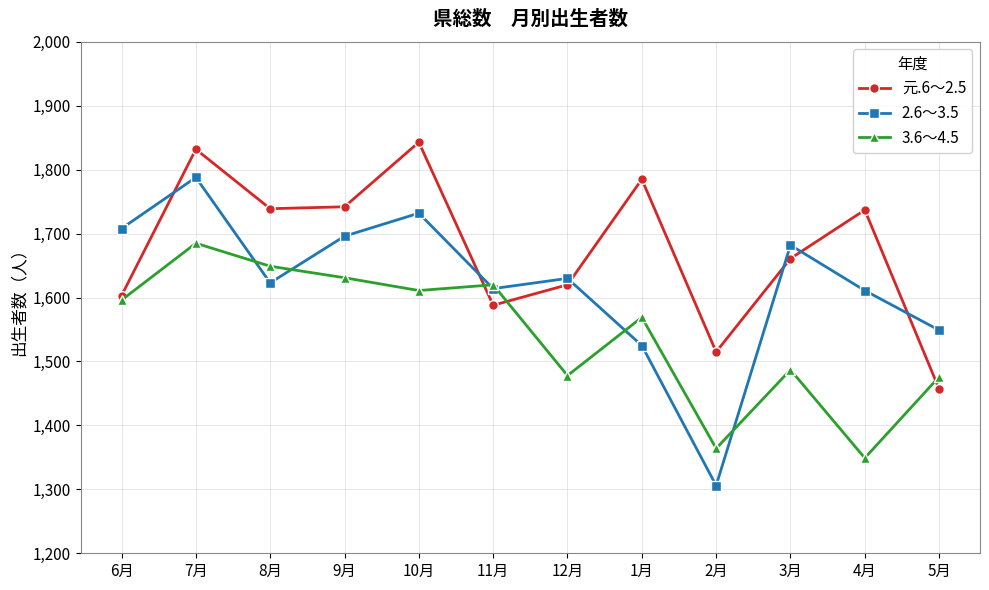

What is the difference between the maximum and minimum values in the 元.6～2.5 series?

386